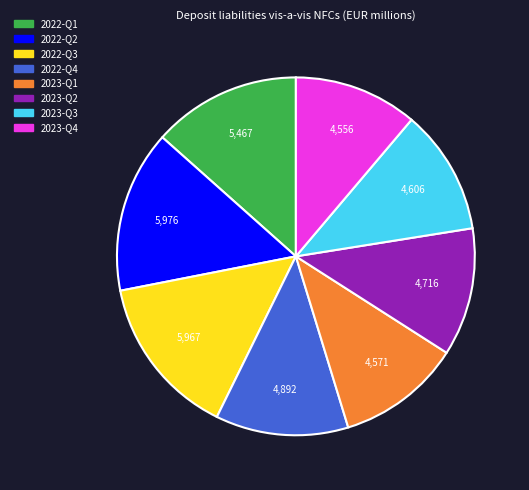

Do 2022-Q4 and 2023-Q2 together represent more than half of the pie?

No